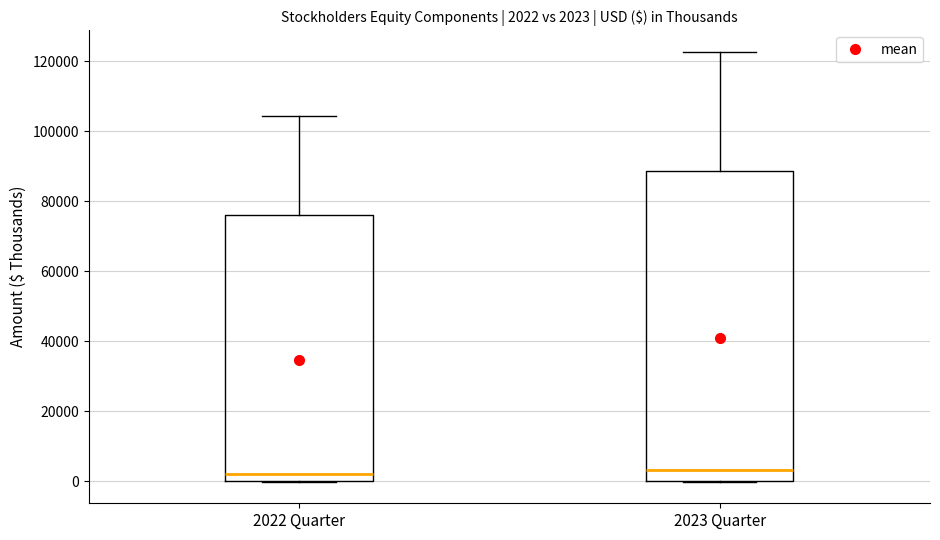

Comparing the boxes themselves (not the whiskers), which one is the tallest?

2023 Quarter